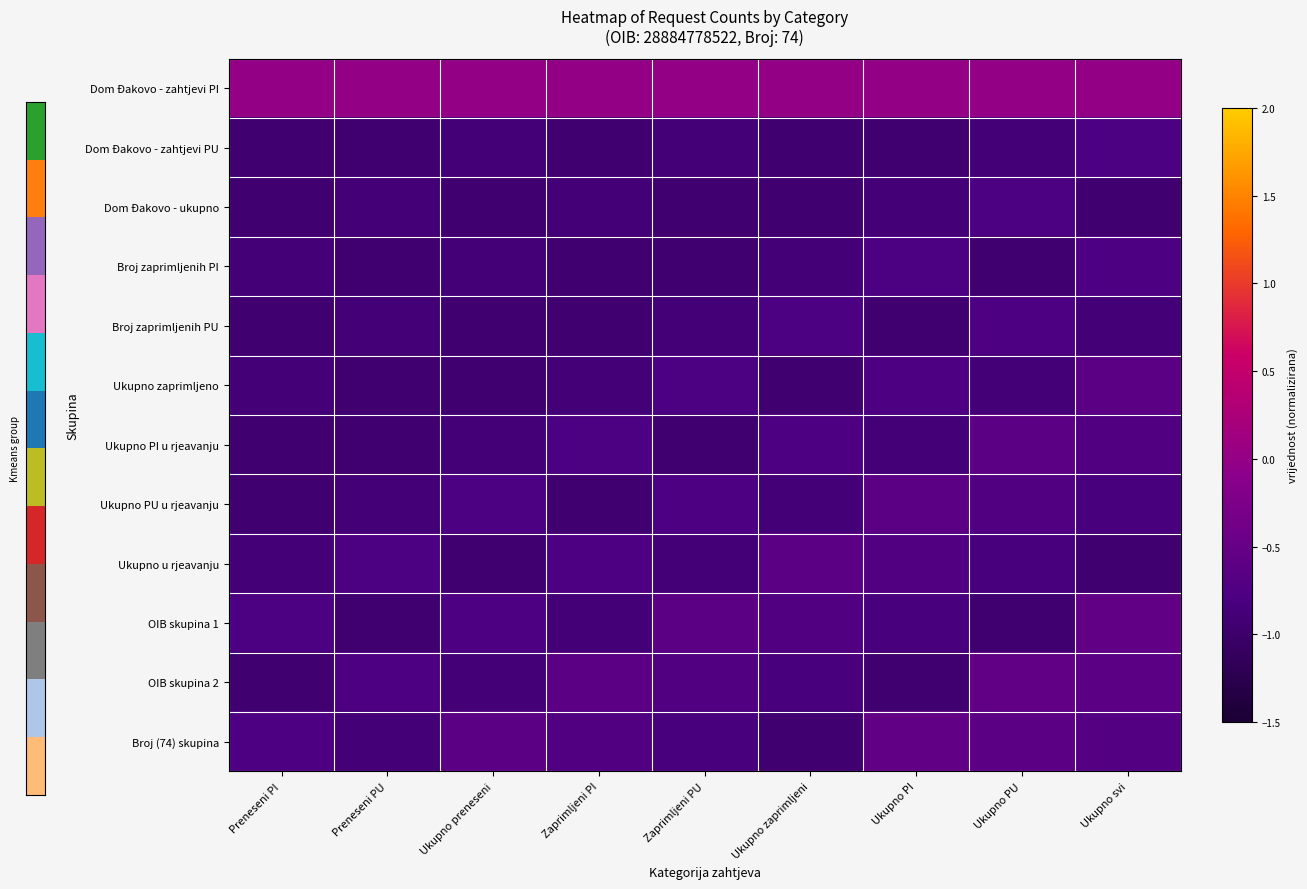

Reading right to left, extract all data points from this chart.

Dom Ðakovo - zahtjevi PI: Ukupno svi=0.0	Ukupno PU=0.0	Ukupno PI=0.0	Ukupno zaprimljeni=0.0	Zaprimljeni PU=0.0	Zaprimljeni PI=0.0	Ukupno preneseni=0.0	Preneseni PU=0.0	Preneseni PI=0.0
Dom Ðakovo - zahtjevi PU: Ukupno svi=-0.8	Ukupno PU=-0.9	Ukupno PI=-0.9	Ukupno zaprimljeni=-0.9	Zaprimljeni PU=-0.9	Zaprimljeni PI=-0.9	Ukupno preneseni=-0.9	Preneseni PU=-0.9	Preneseni PI=-0.9
Dom Ðakovo - ukupno: Ukupno svi=-0.9	Ukupno PU=-0.8	Ukupno PI=-0.9	Ukupno zaprimljeni=-0.9	Zaprimljeni PU=-0.9	Zaprimljeni PI=-0.9	Ukupno preneseni=-0.9	Preneseni PU=-0.9	Preneseni PI=-0.9
Broj zaprimljenih PI: Ukupno svi=-0.8	Ukupno PU=-0.9	Ukupno PI=-0.8	Ukupno zaprimljeni=-0.9	Zaprimljeni PU=-0.9	Zaprimljeni PI=-0.9	Ukupno preneseni=-0.9	Preneseni PU=-0.9	Preneseni PI=-0.9
Broj zaprimljenih PU: Ukupno svi=-0.9	Ukupno PU=-0.8	Ukupno PI=-0.9	Ukupno zaprimljeni=-0.8	Zaprimljeni PU=-0.9	Zaprimljeni PI=-0.9	Ukupno preneseni=-0.9	Preneseni PU=-0.9	Preneseni PI=-0.9
Ukupno zaprimljeno: Ukupno svi=-0.6	Ukupno PU=-0.9	Ukupno PI=-0.8	Ukupno zaprimljeni=-0.9	Zaprimljeni PU=-0.8	Zaprimljeni PI=-0.9	Ukupno preneseni=-0.9	Preneseni PU=-0.9	Preneseni PI=-0.9
Ukupno PI u rjeavanju: Ukupno svi=-0.7	Ukupno PU=-0.6	Ukupno PI=-0.9	Ukupno zaprimljeni=-0.8	Zaprimljeni PU=-0.9	Zaprimljeni PI=-0.8	Ukupno preneseni=-0.9	Preneseni PU=-0.9	Preneseni PI=-0.9
Ukupno PU u rjeavanju: Ukupno svi=-0.8	Ukupno PU=-0.7	Ukupno PI=-0.6	Ukupno zaprimljeni=-0.9	Zaprimljeni PU=-0.8	Zaprimljeni PI=-0.9	Ukupno preneseni=-0.8	Preneseni PU=-0.9	Preneseni PI=-0.9
Ukupno u rjeavanju: Ukupno svi=-0.9	Ukupno PU=-0.8	Ukupno PI=-0.7	Ukupno zaprimljeni=-0.6	Zaprimljeni PU=-0.9	Zaprimljeni PI=-0.8	Ukupno preneseni=-0.9	Preneseni PU=-0.8	Preneseni PI=-0.9
OIB skupina 1: Ukupno svi=-0.5	Ukupno PU=-0.9	Ukupno PI=-0.8	Ukupno zaprimljeni=-0.7	Zaprimljeni PU=-0.6	Zaprimljeni PI=-0.9	Ukupno preneseni=-0.8	Preneseni PU=-0.9	Preneseni PI=-0.8
OIB skupina 2: Ukupno svi=-0.6	Ukupno PU=-0.5	Ukupno PI=-0.9	Ukupno zaprimljeni=-0.8	Zaprimljeni PU=-0.7	Zaprimljeni PI=-0.6	Ukupno preneseni=-0.9	Preneseni PU=-0.8	Preneseni PI=-0.9
Broj (74) skupina: Ukupno svi=-0.7	Ukupno PU=-0.6	Ukupno PI=-0.5	Ukupno zaprimljeni=-0.9	Zaprimljeni PU=-0.8	Zaprimljeni PI=-0.7	Ukupno preneseni=-0.6	Preneseni PU=-0.9	Preneseni PI=-0.8